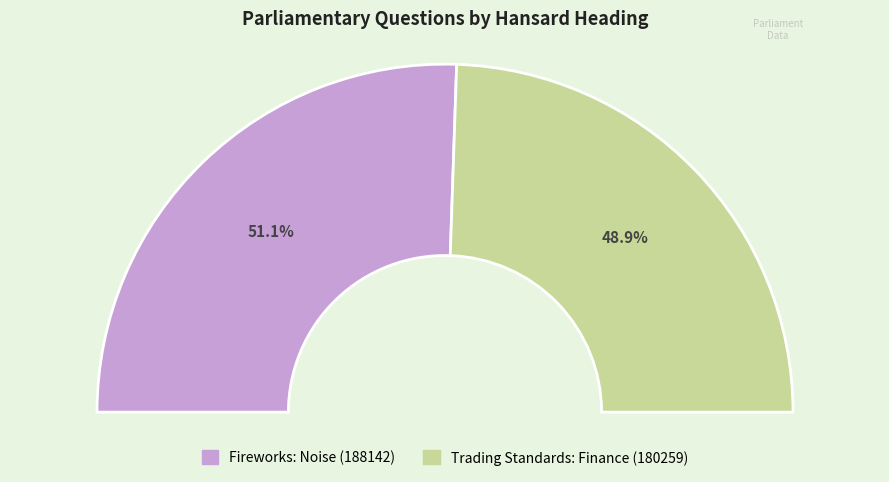

Is there any slice that represents more than half of the pie?

Yes